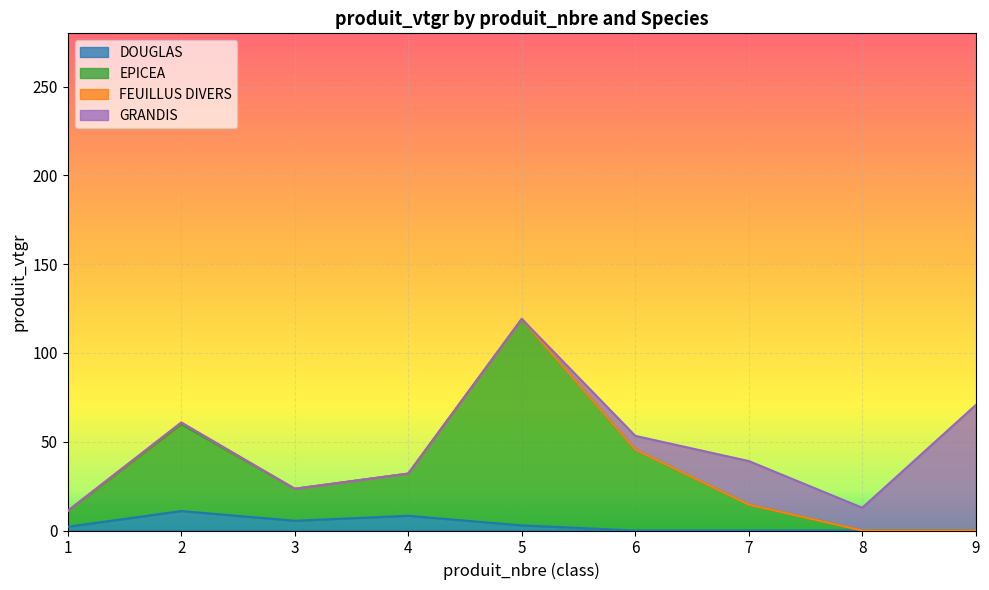

Read the EPICEA value at 7.

14.6